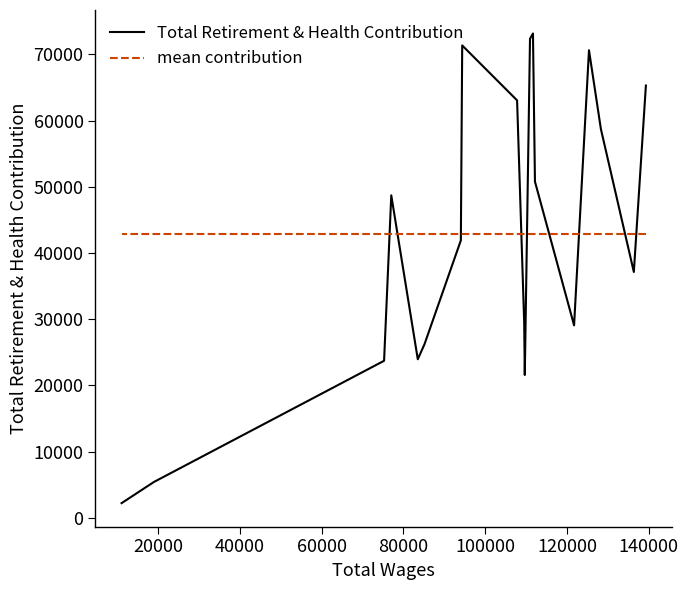

How many times do Total Retirement & Health Contribution and mean contribution cross each other?

9